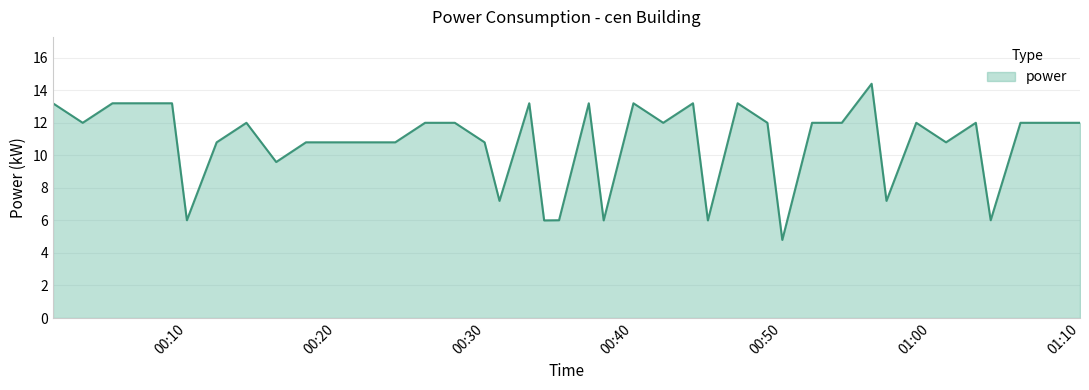

How many distinct data groups are displayed?

1